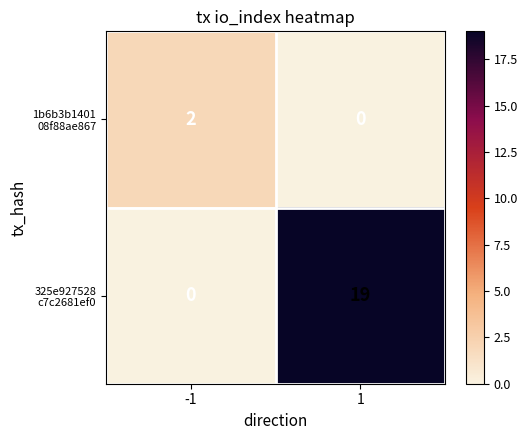

What is the total value across all series at 1?

19